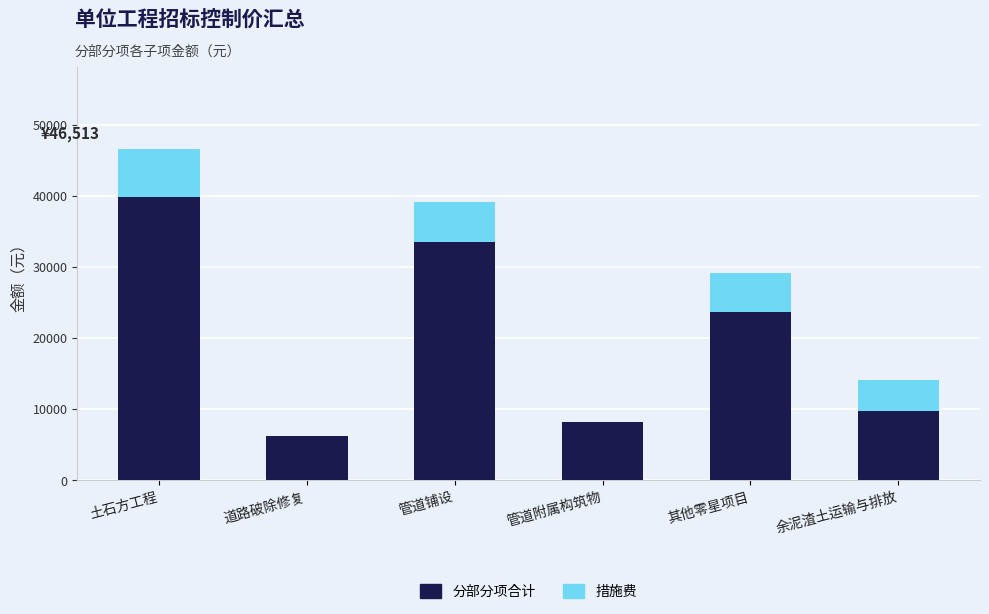

At which label is 分部分项合计 closest to 23019?

其他零星项目